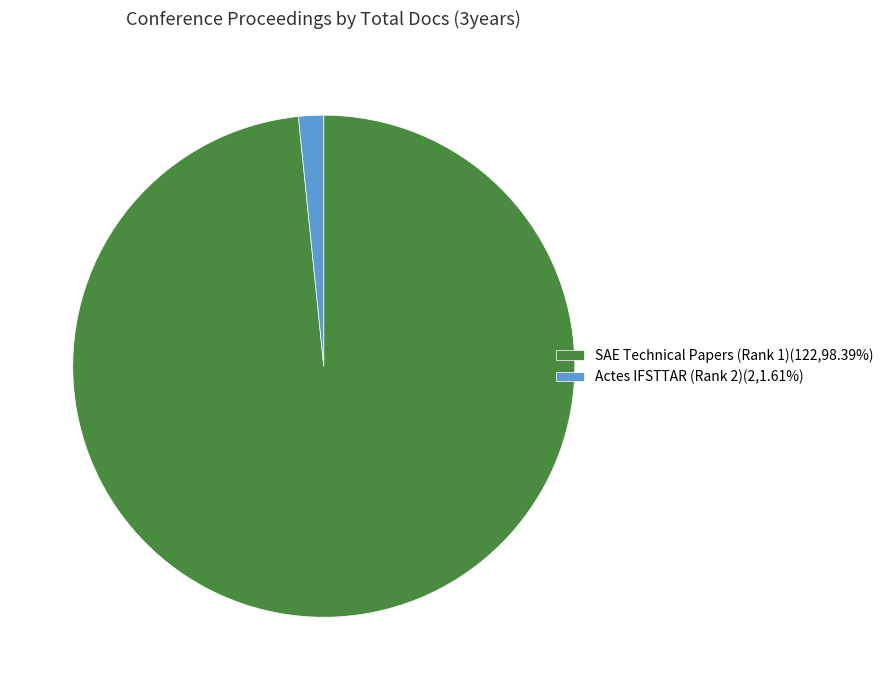

Is there a majority slice in this chart?

Yes